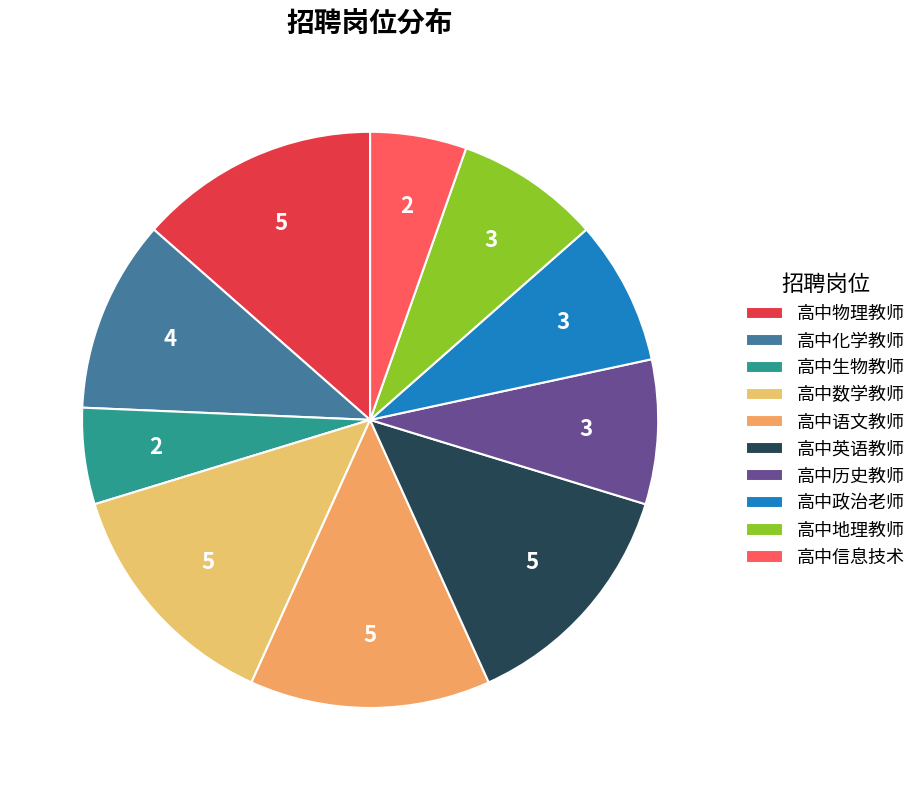

How many segments does this pie chart have?

10